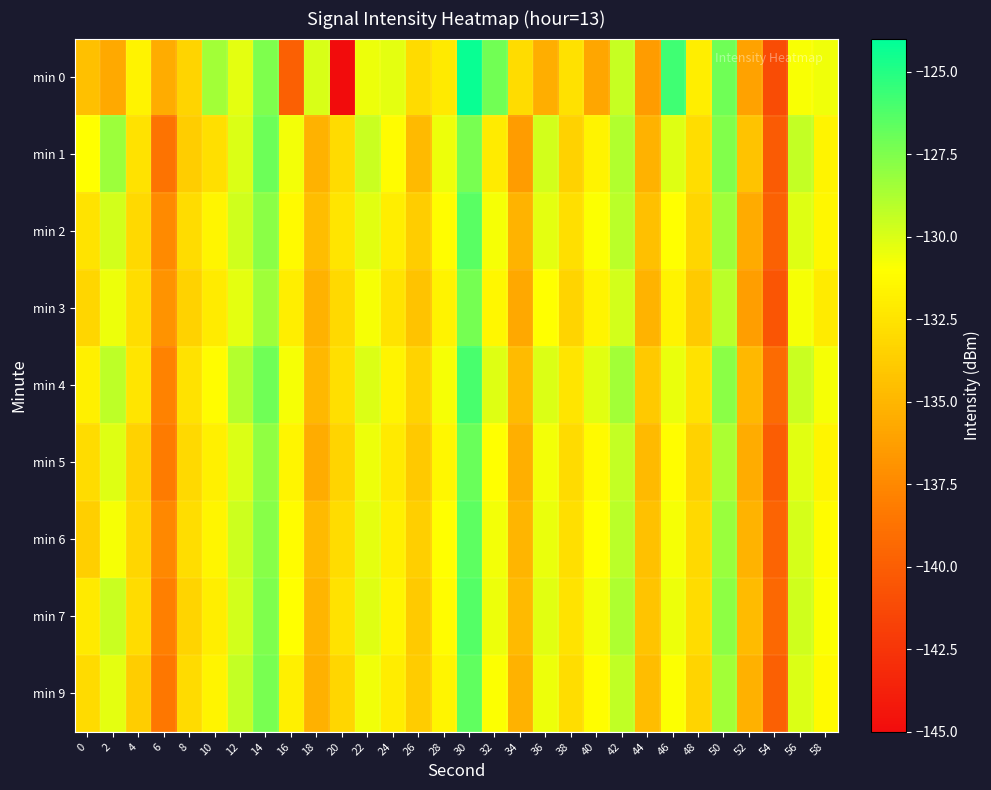

What is the maximum value shown in the chart?

-124.3